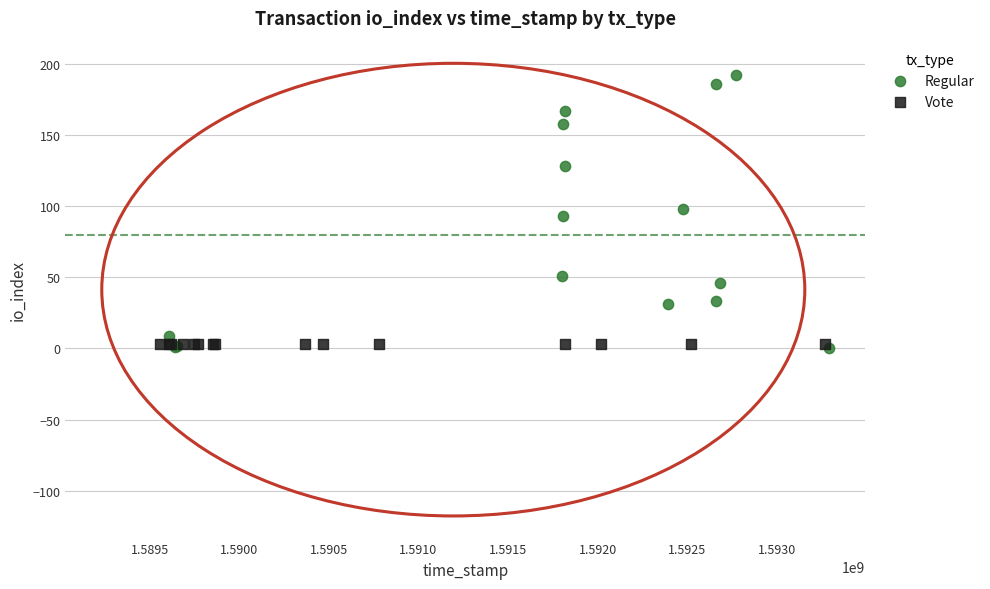

Which series contains the highest Y value?

Regular